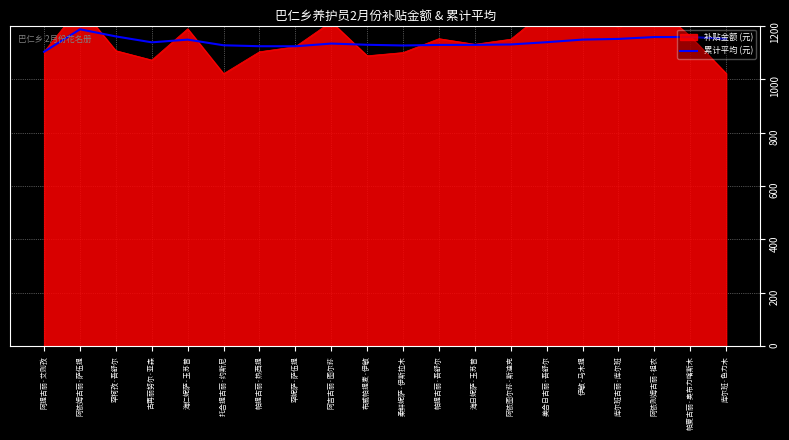

At which category does the data reach its first local valley?

古再丽努尔·亚森